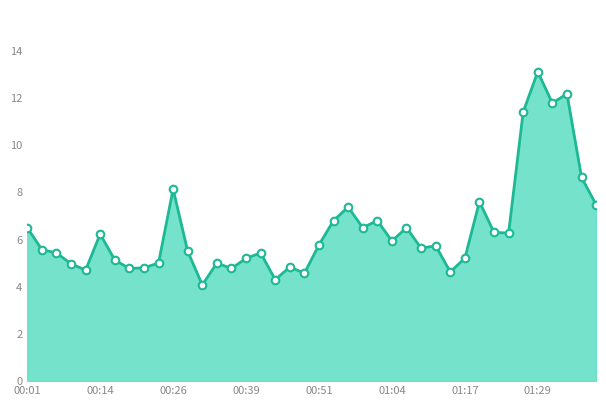

What is the difference between the maximum and minimum values?

9.0